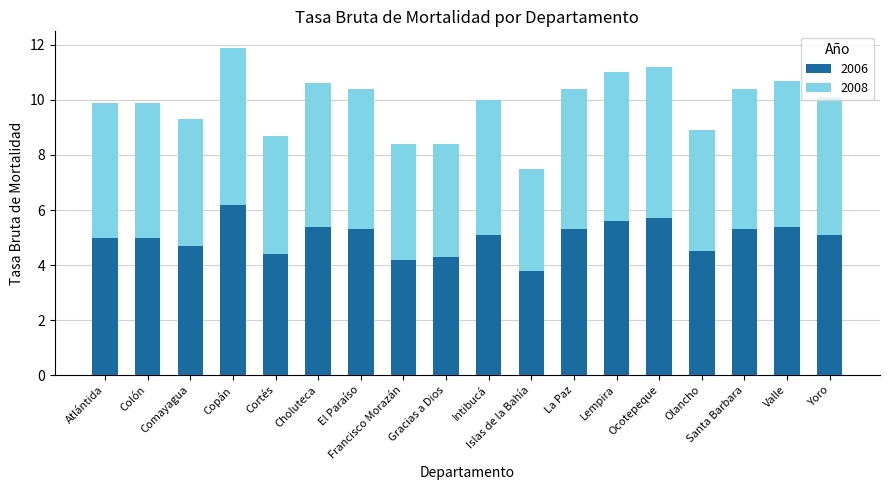

What is the difference between the maximum and minimum values in the 2006 series?

2.4